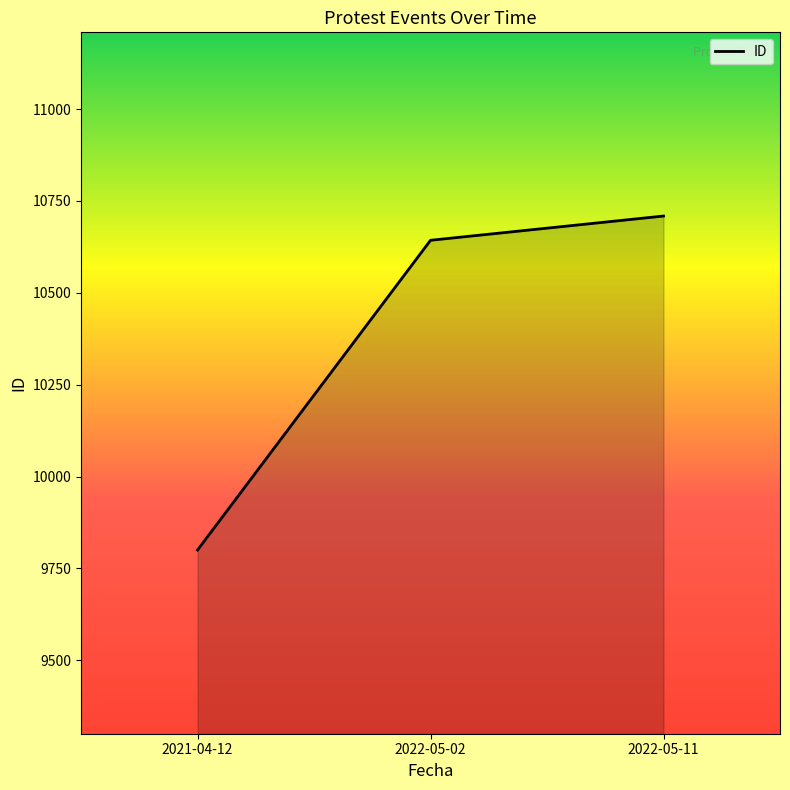

What is the difference between the maximum and minimum values?

909